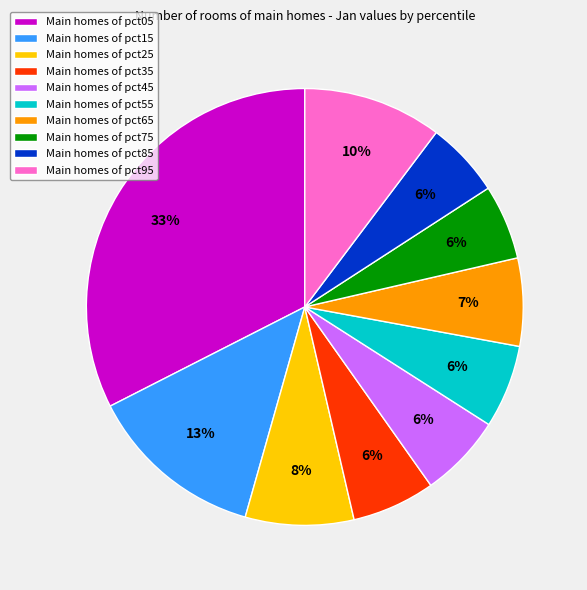

Is it true that Main homes of pct55 is 6% of the pie?

True